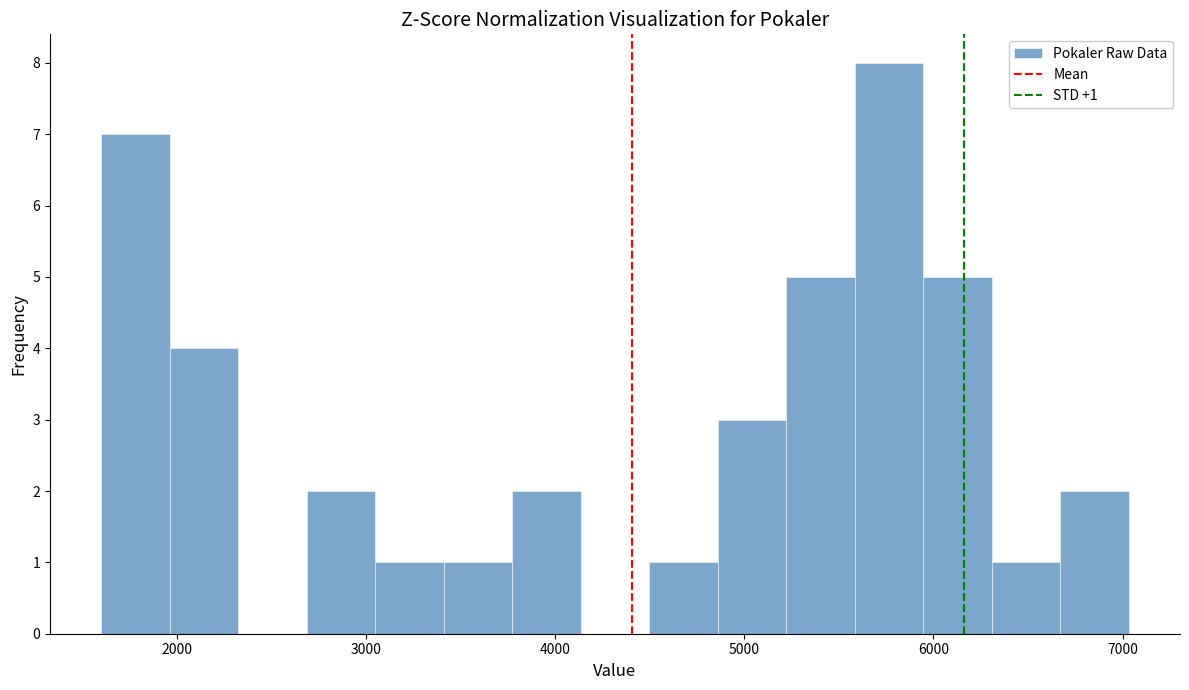

Around what value on the x-axis is the tallest bar? Give the approximate position of its centre, as read against the axis.

5800